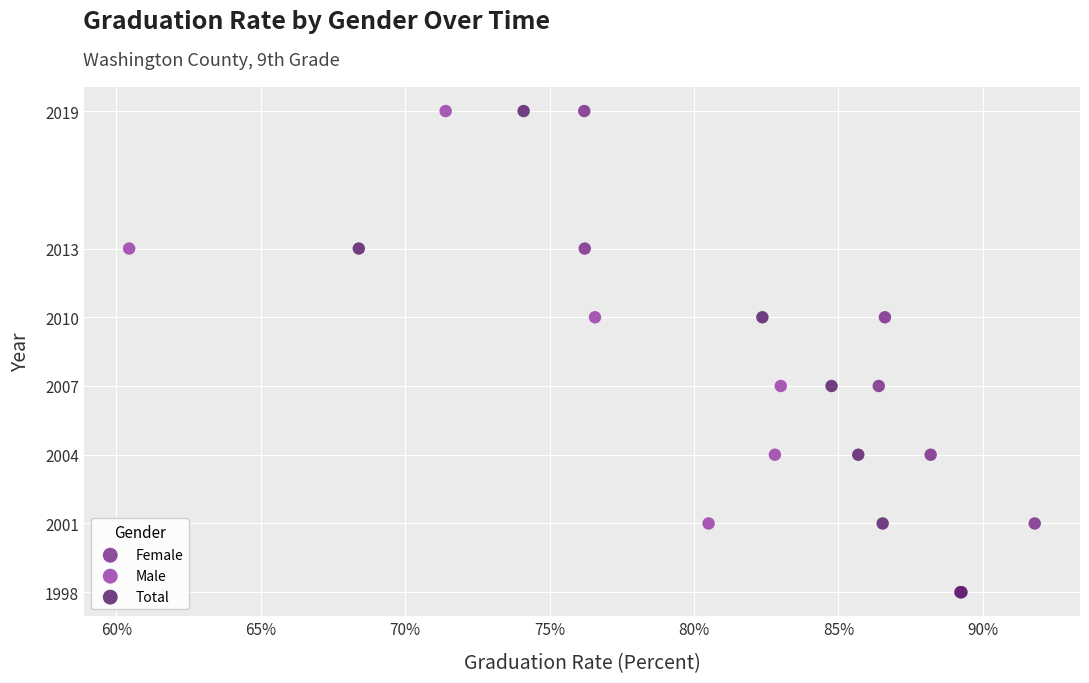

What are all the series names shown in the legend?

Female, Male, Total